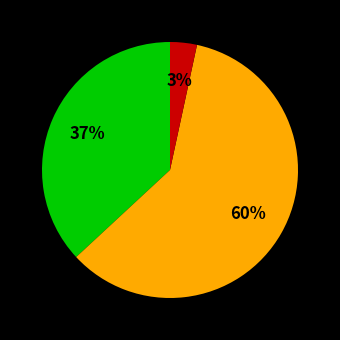

Which category has the smallest portion of the pie?

Netiesioginės veiklos turtas